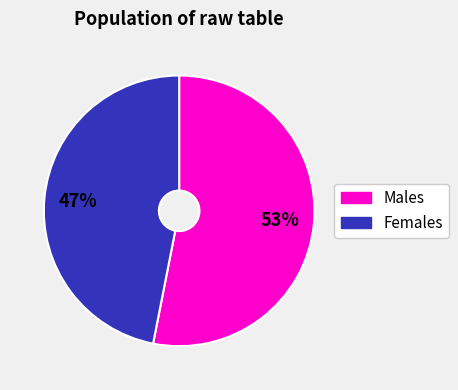

To the nearest percent, what percentage of the pie is Females?

47%